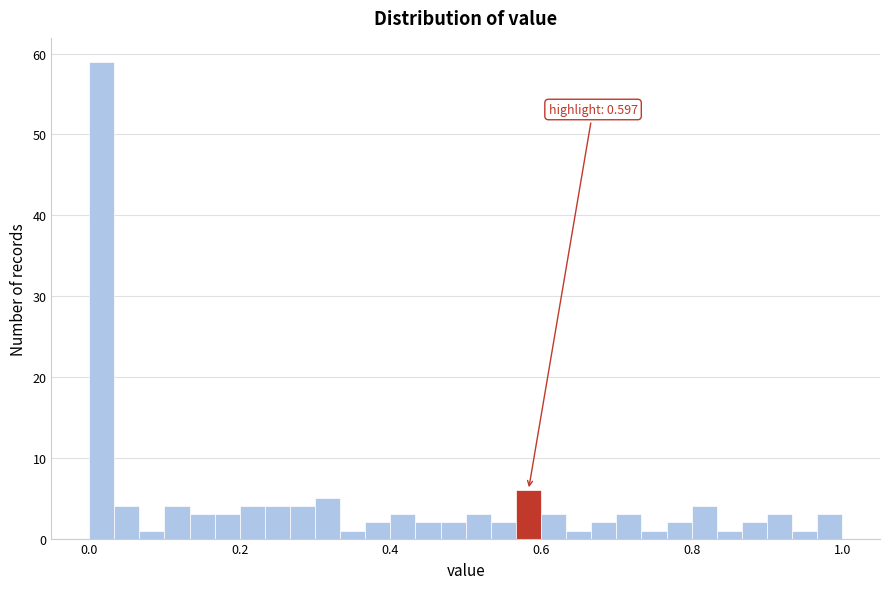

Around what value on the x-axis is the tallest bar? Give the approximate position of its centre, as read against the axis.

0.02